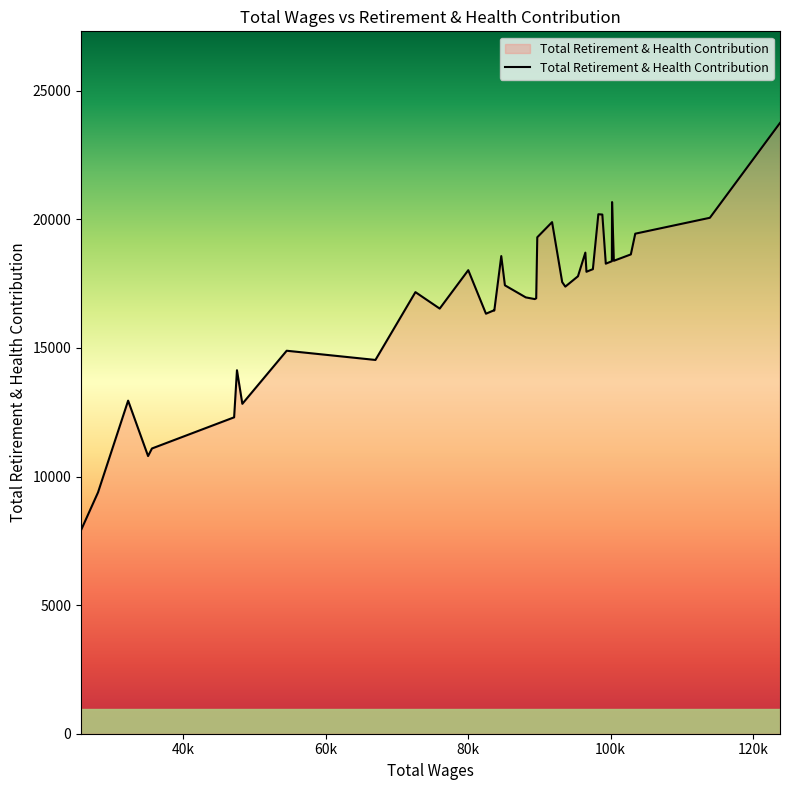

What is the minimum value shown in the chart?

7914